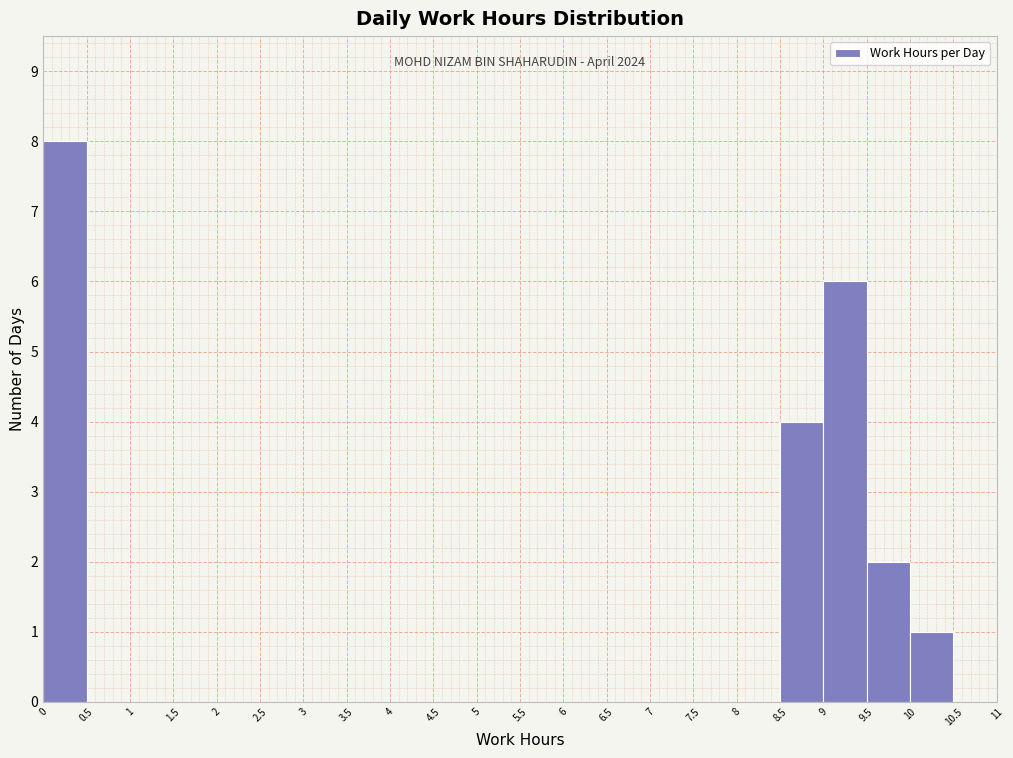

Over which range of the x-axis is the bar tallest?

0 to 0.5